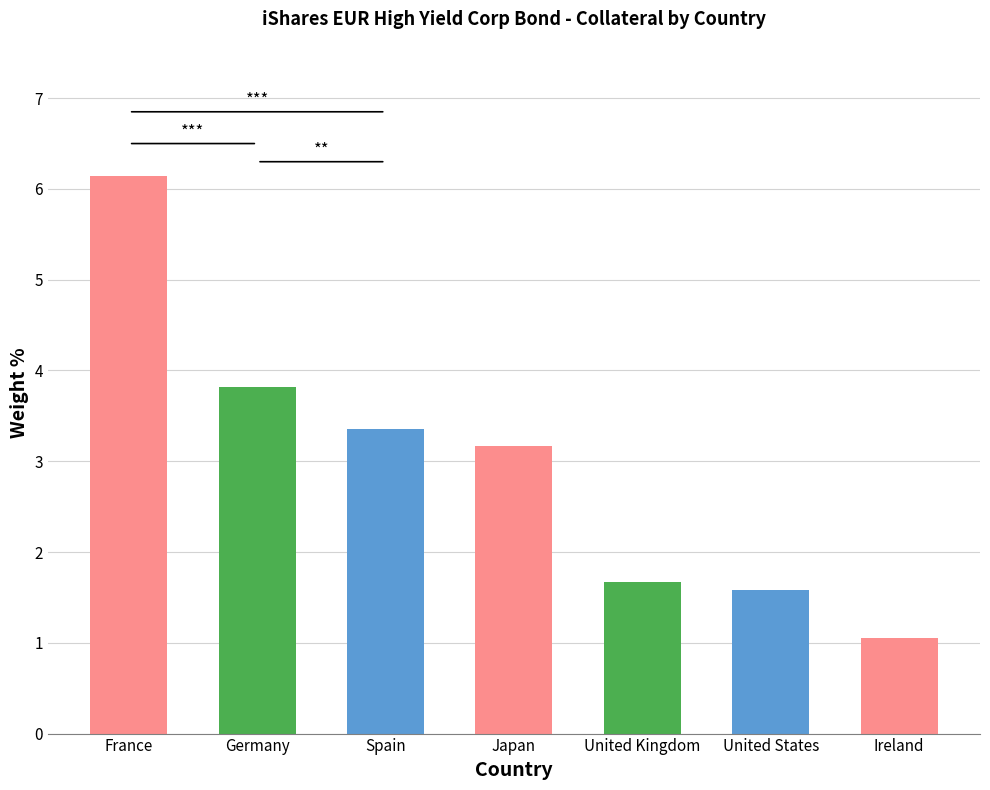

What is the label of the 5th bar from the right?

Spain